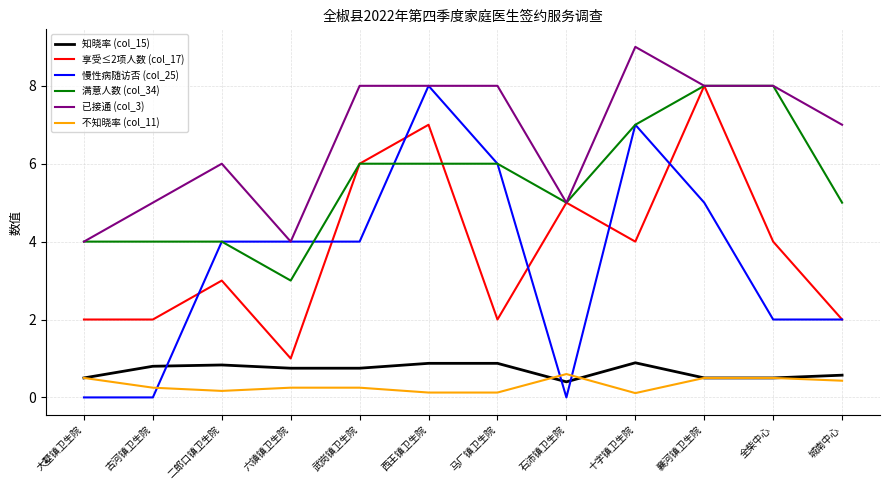

What position from the right is 西王镇卫生院?

7